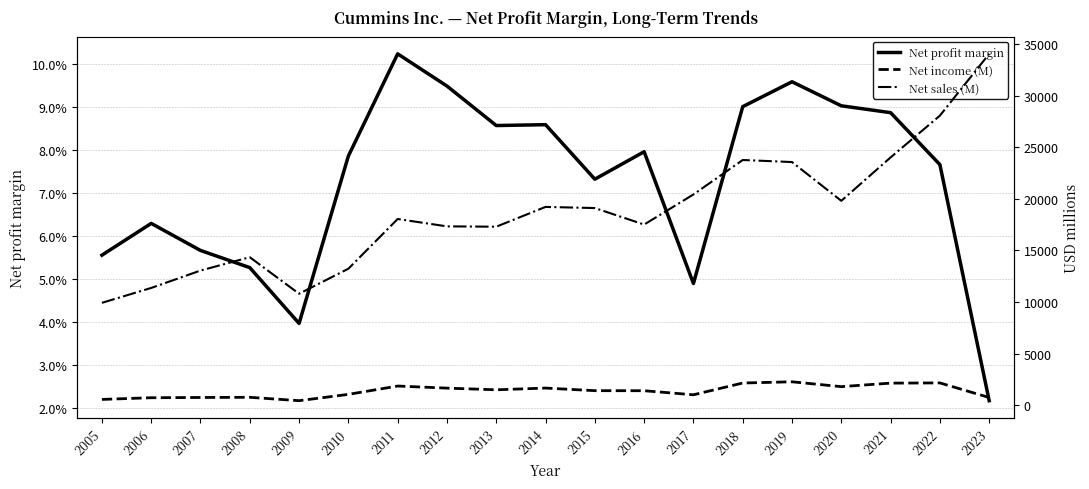

The Net income (M) series shows 297.8 at 2009. True or false?

False